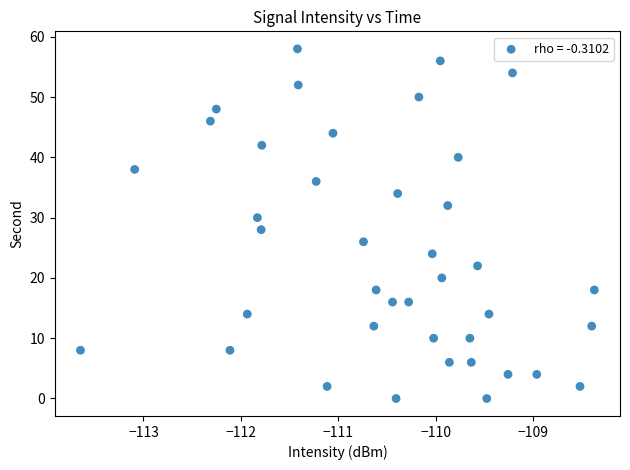

What is the range of Y values (max minus min)?

58